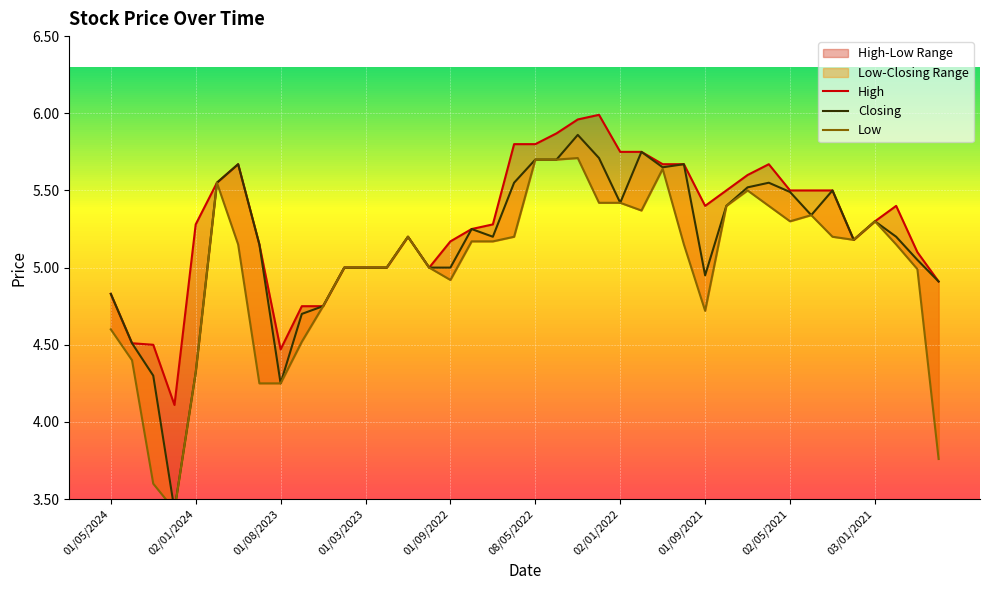

In Low, how many points are higher than both neighbors (excluding endpoints)?

7